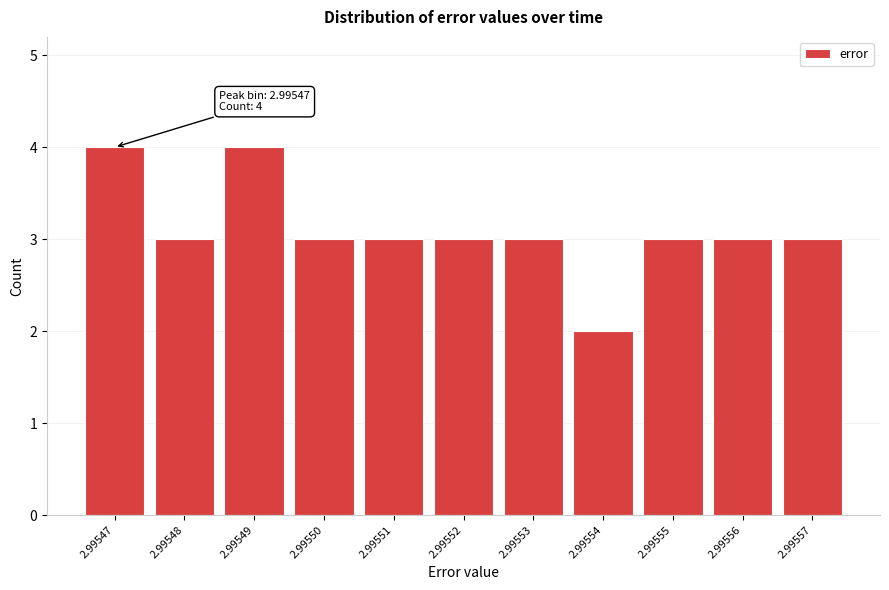

Reading left to right, what are all the values shown in this chart?

2.99547=4	2.99548=3	2.99549=4	2.99550=3	2.99551=3	2.99552=3	2.99553=3	2.99554=2	2.99555=3	2.99556=3	2.99557=3